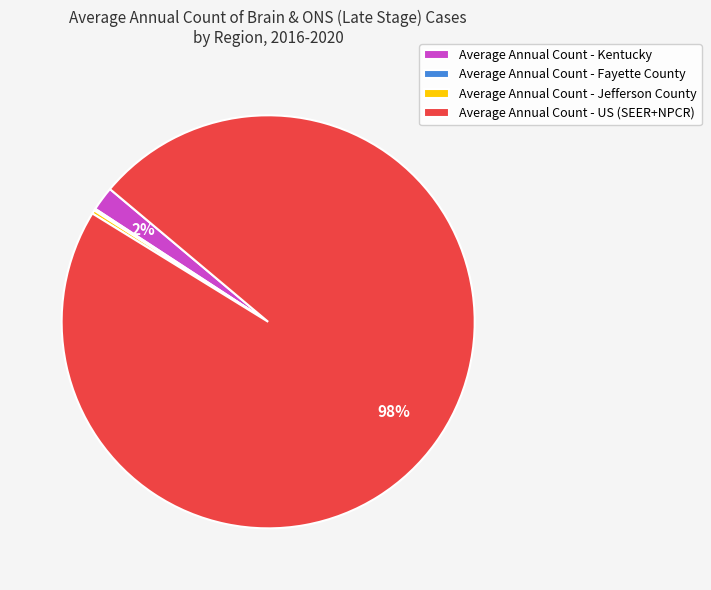

Which slice is the largest?

Average Annual Count - US (SEER+NPCR)